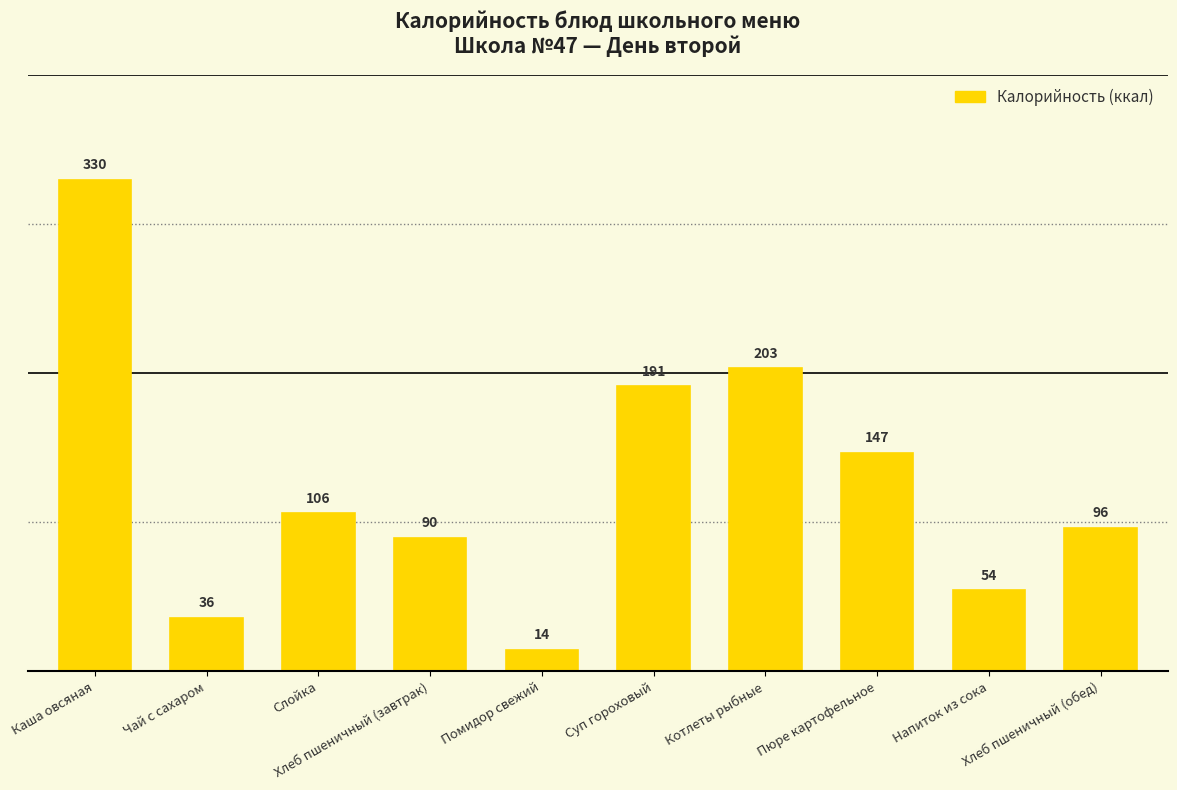

What is the maximum value shown in the chart?

329.8